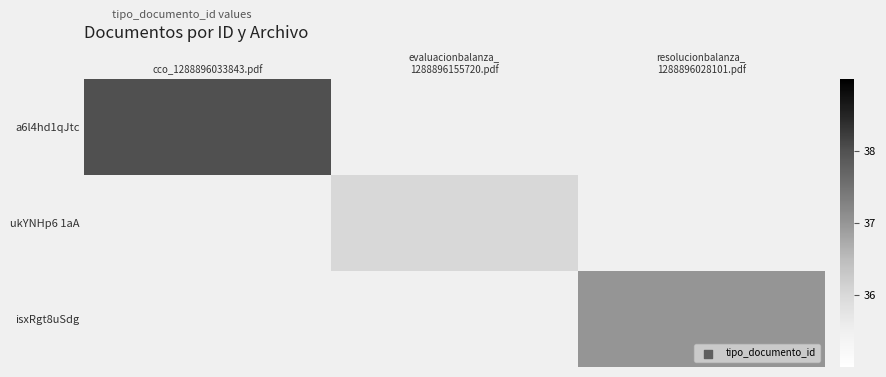

Is the value of a6l4hd1qJtc at evaluacionbalanza_ 1288896155720.pdf greater than the value of ukYNHp6 1aA at evaluacionbalanza_ 1288896155720.pdf?

No